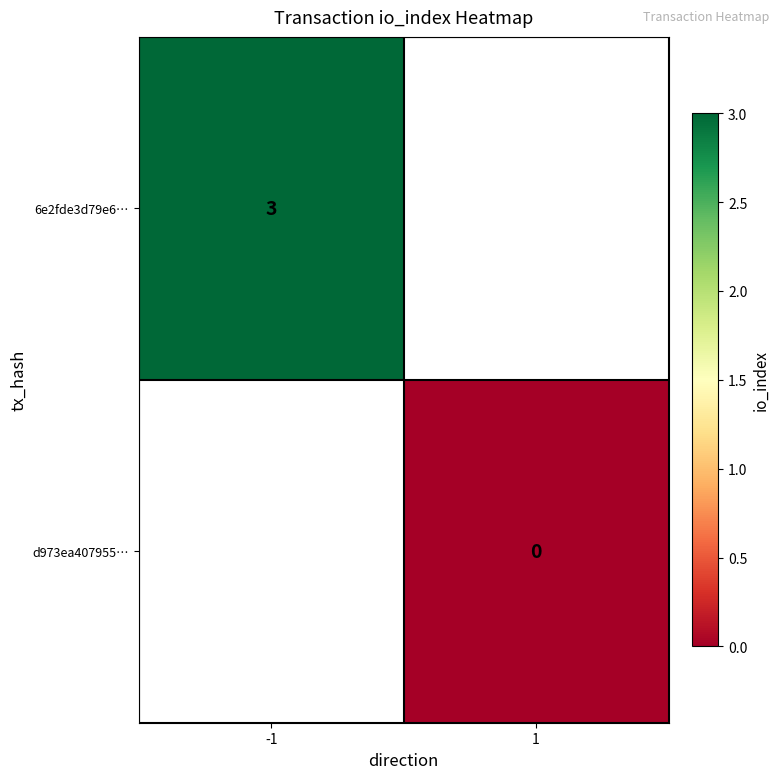

True or false: 6e2fde3d79e6… has a value of 5 at -1.

False